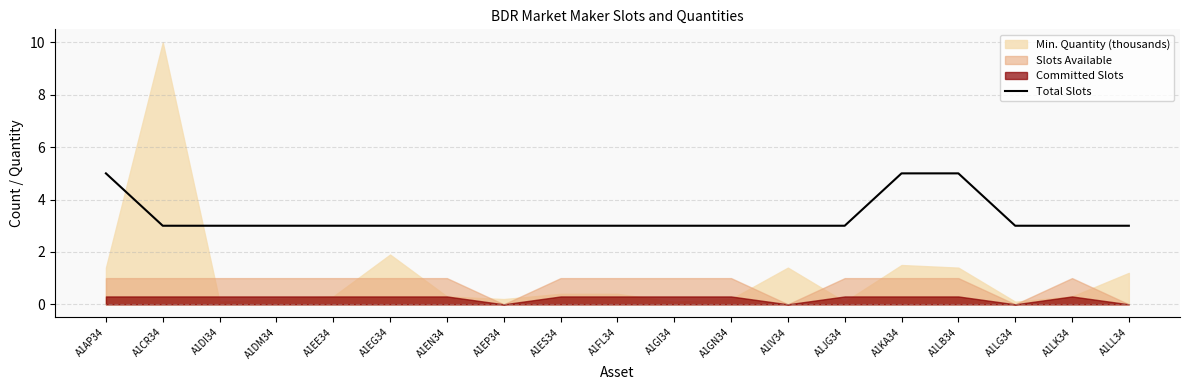

Reading right to left, extract all data points from this chart.

A1LL34=3	A1LK34=3	A1LG34=3	A1LB34=5	A1KA34=5	A1JG34=3	A1IV34=3	A1GN34=3	A1GI34=3	A1FL34=3	A1ES34=3	A1EP34=3	A1EN34=3	A1EG34=3	A1EE34=3	A1DM34=3	A1DI34=3	A1CR34=3	A1AP34=5